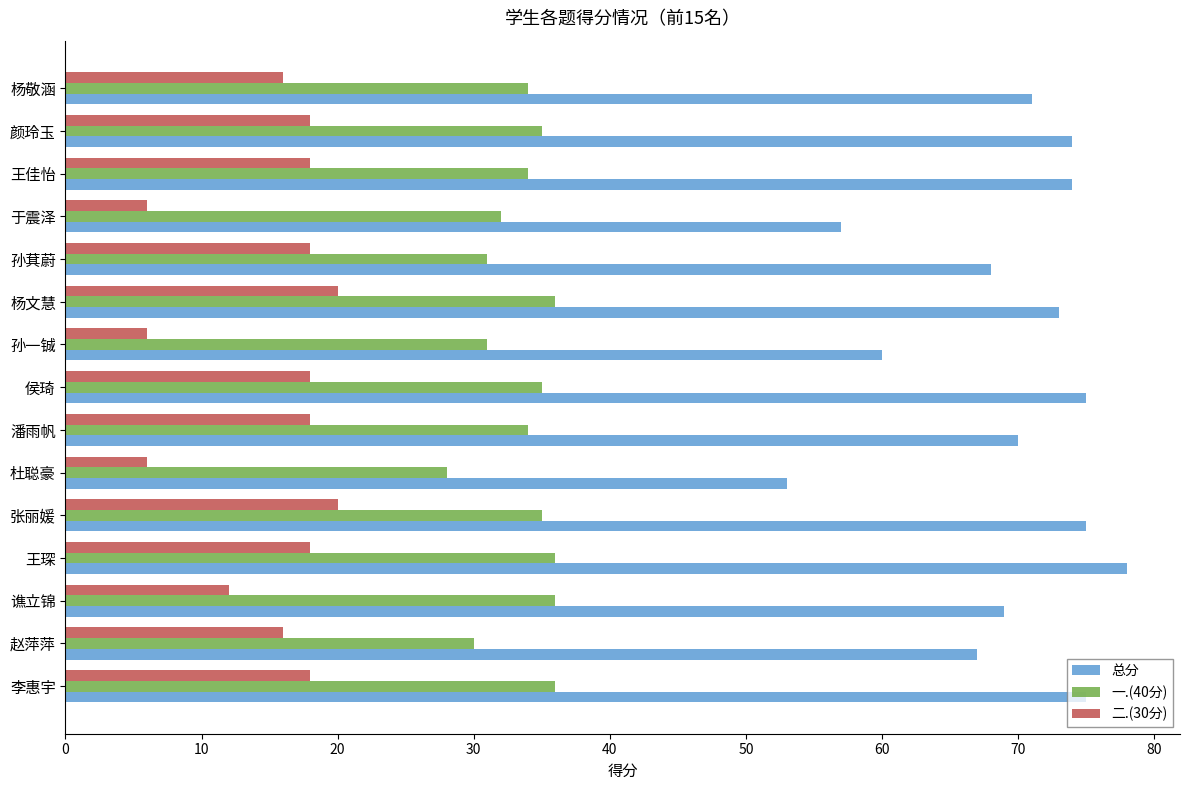

Which series has the largest range (max minus min)?

总分